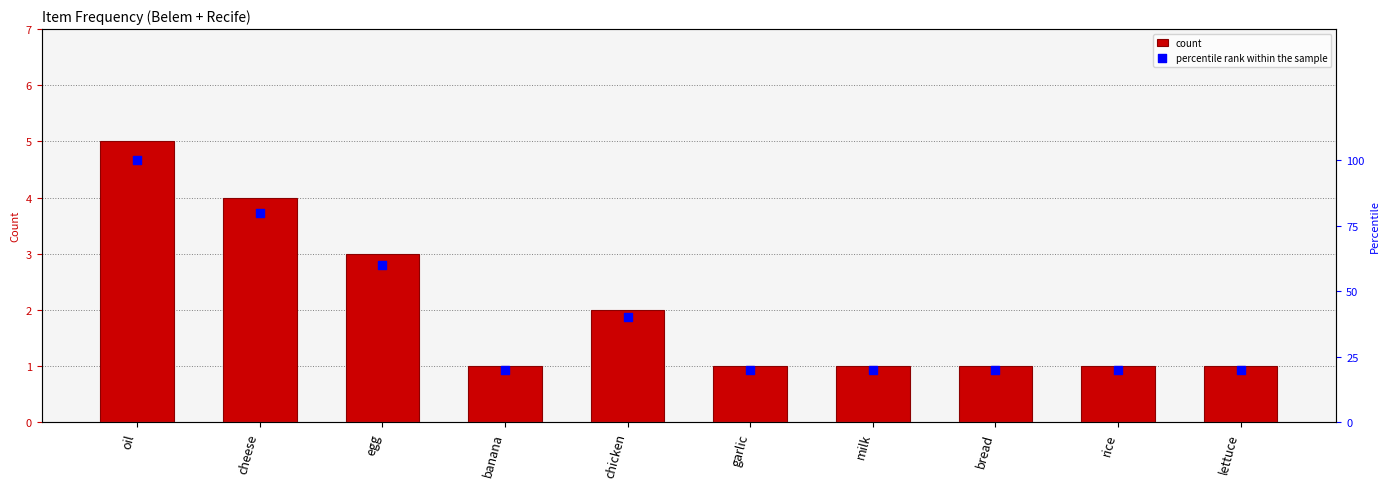

Is the value of count at banana greater than the value of percentile rank within the sample at lettuce?

No